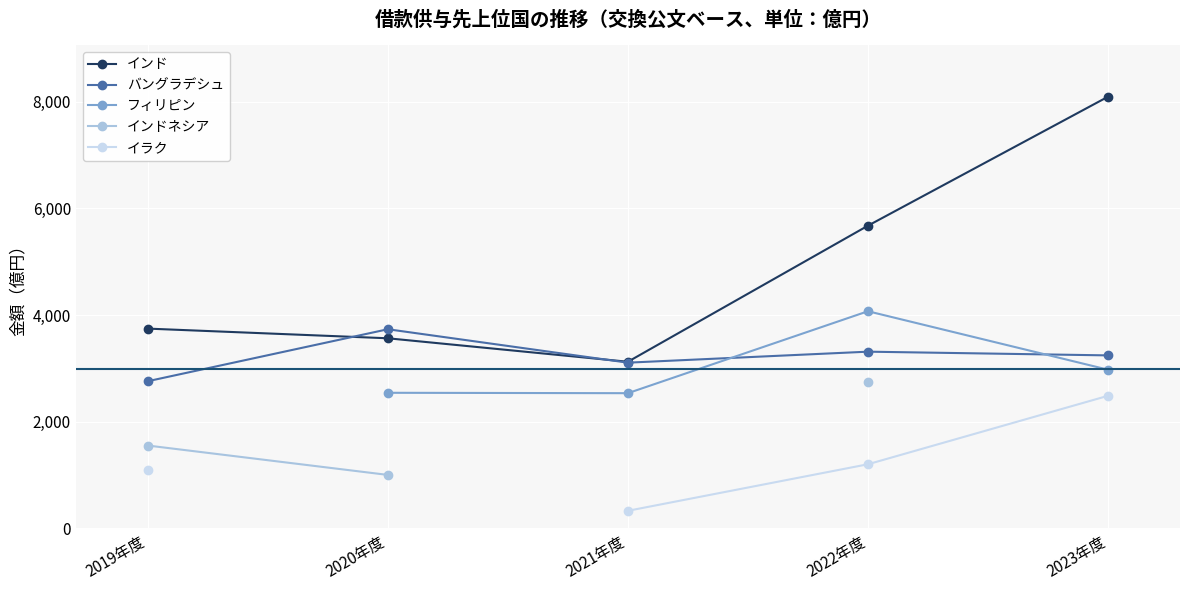

How many values in the インドネシア series exceed 2738?

1